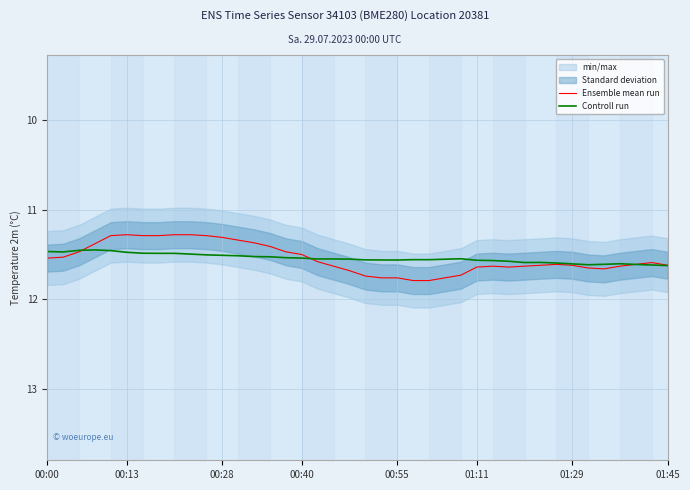

At how many categories does at least one series exceed 11?

40